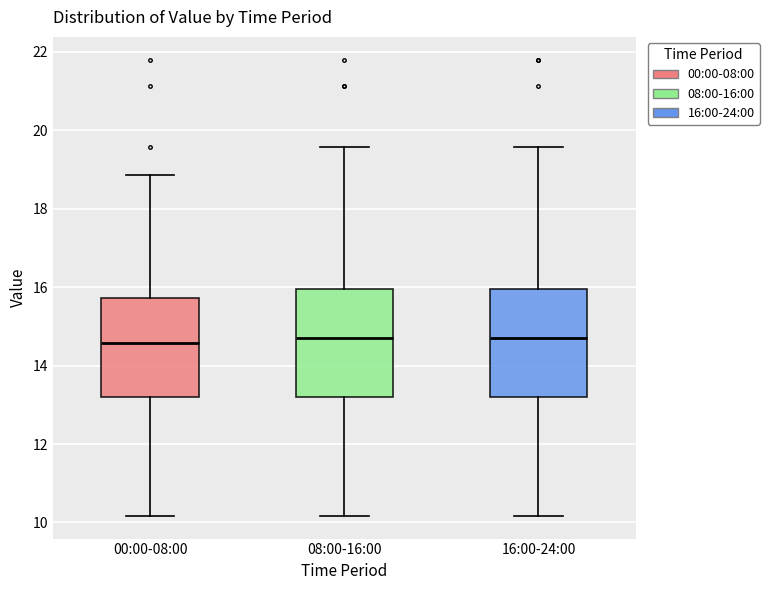

Reading left to right, transcribe this box plot: for each box, give where its median line is, the range the box spans, and where its two whiskers end, as read against the y-axis. The values are not printed on the chart, so give them approximately, as read against the axis.

00:00-08:00: median 14.6, box 13.2 to 15.8, whiskers 10.2 to 18.8
08:00-16:00: median 14.8, box 13.2 to 16.0, whiskers 10.2 to 19.6
16:00-24:00: median 14.8, box 13.2 to 16.0, whiskers 10.2 to 19.6